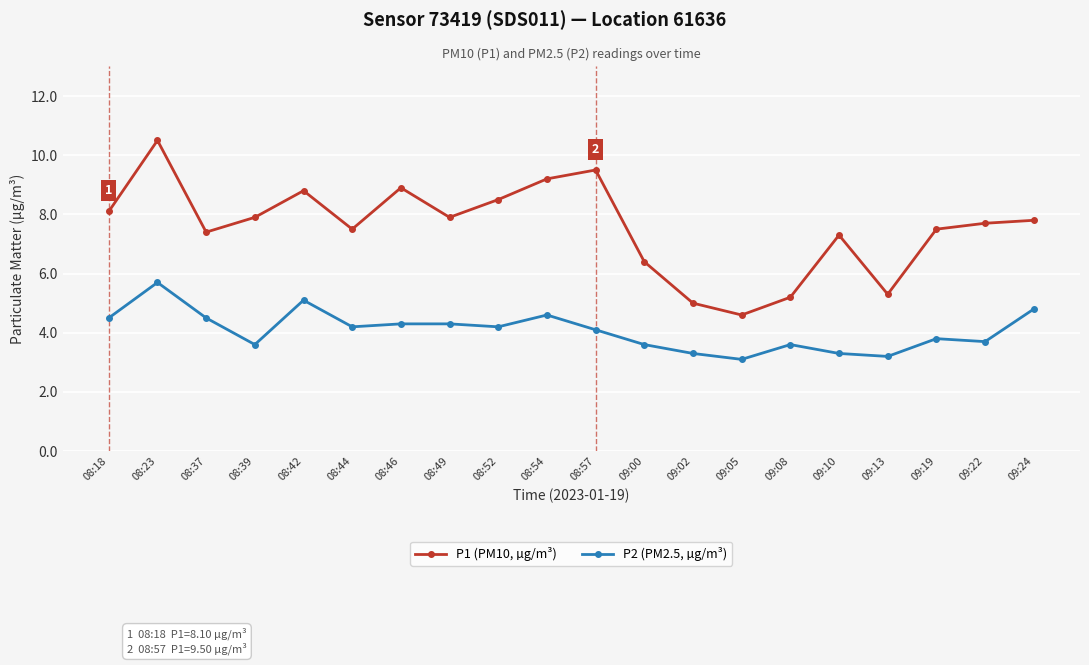

Where does the P1 (PM10, µg/m³) series first go above 7?

08:18